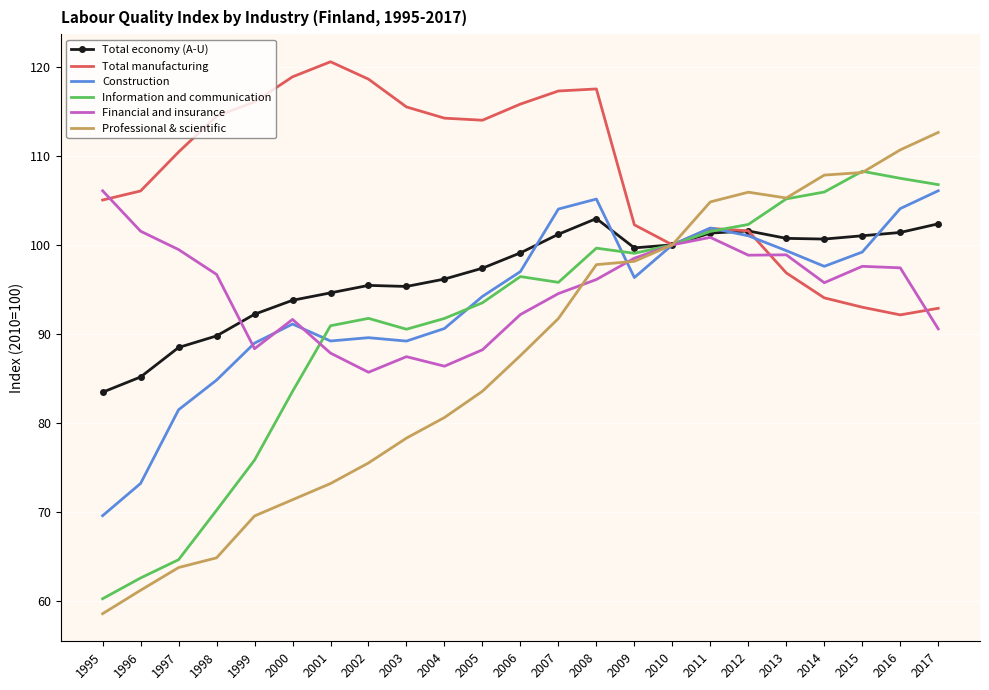

What are all the series names shown in the legend?

Total economy (A-U), Total manufacturing, Construction, Information and communication, Financial and insurance, Professional & scientific